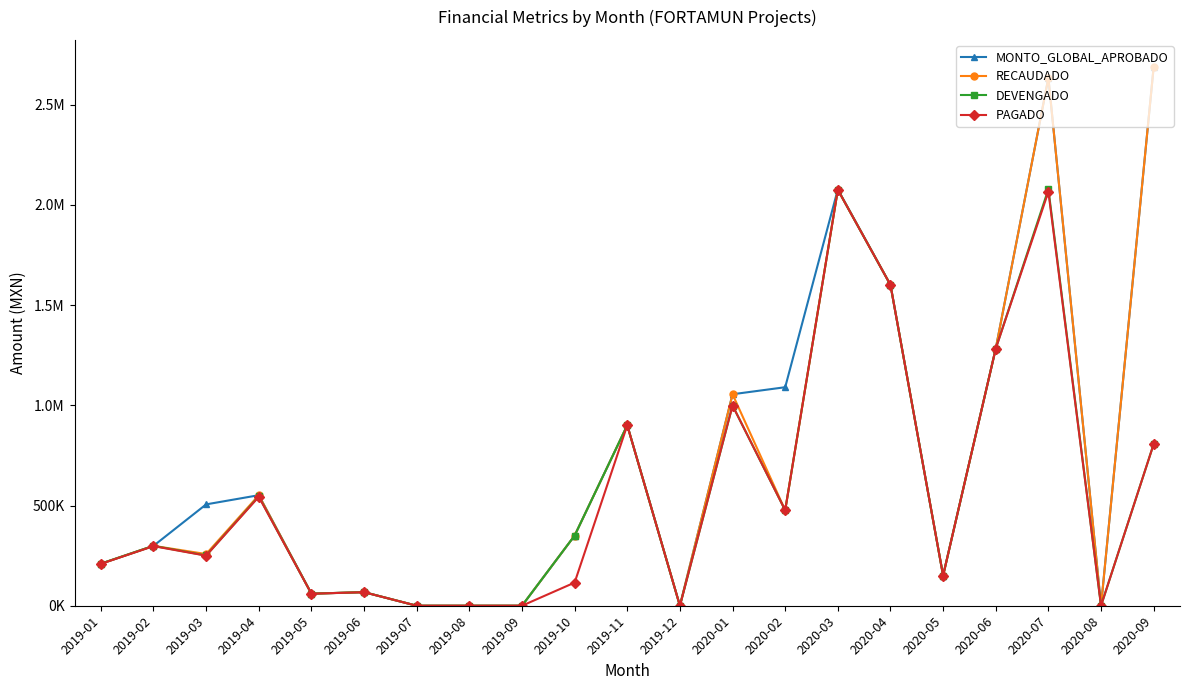

What is the highest value of the PAGADO series?

2075828.7